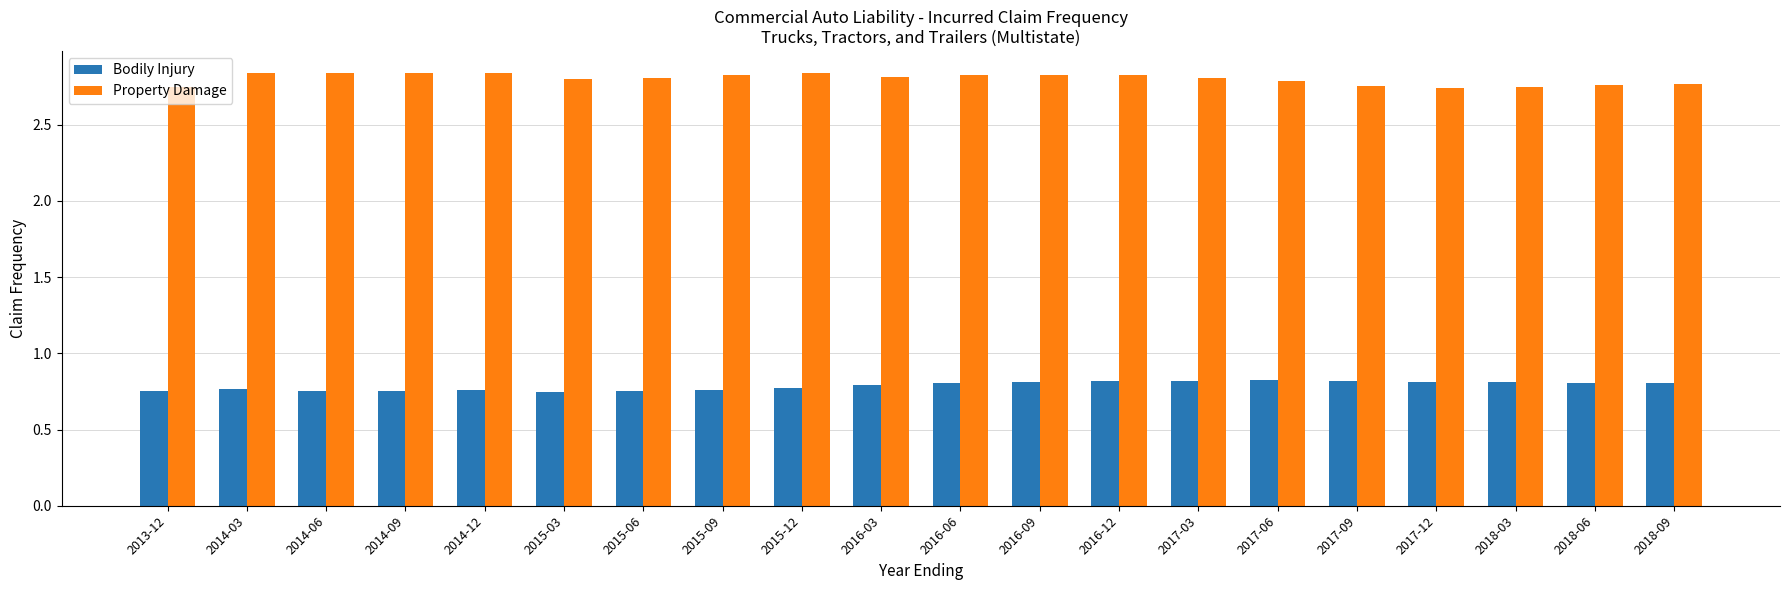

How many bars are there in total?

40